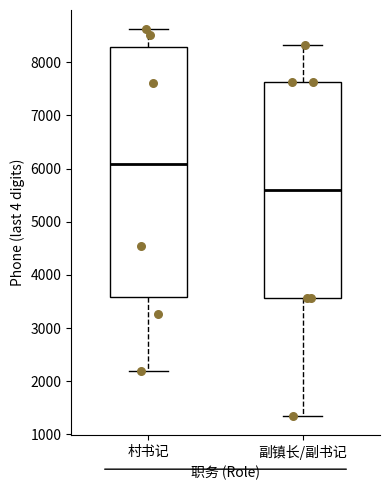

Reading left to right, read every box against the y-axis: the position of its median line, the range the box covers, and the ends of its whiskers. The values are not printed on the chart, so give them approximately, as read against the axis.

村书记: median 6100, box 3600 to 8300, whiskers 2200 to 8600
副镇长/副书记: median 5600, box 3600 to 7600, whiskers 1400 to 8300